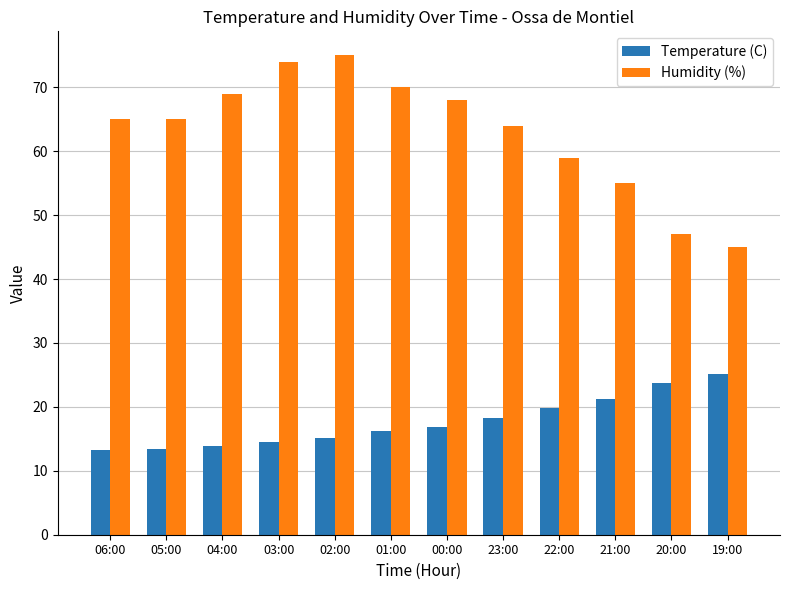

At which label is Temperature (C) closest to 19?

23:00